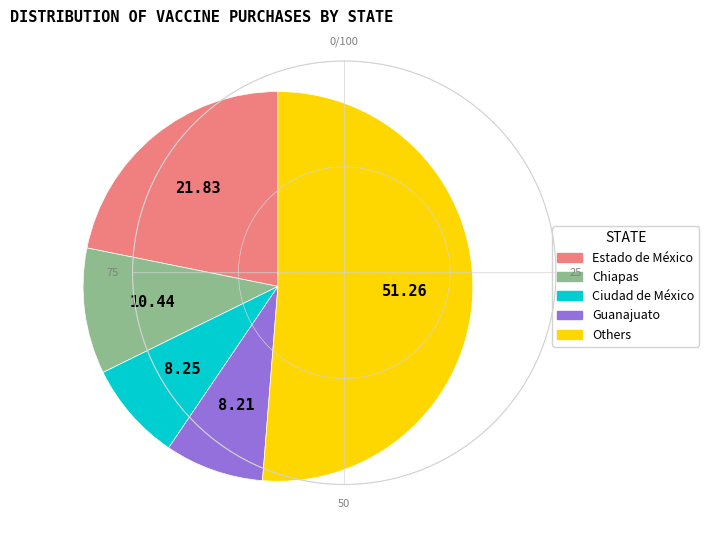

Is there a majority slice in this chart?

Yes